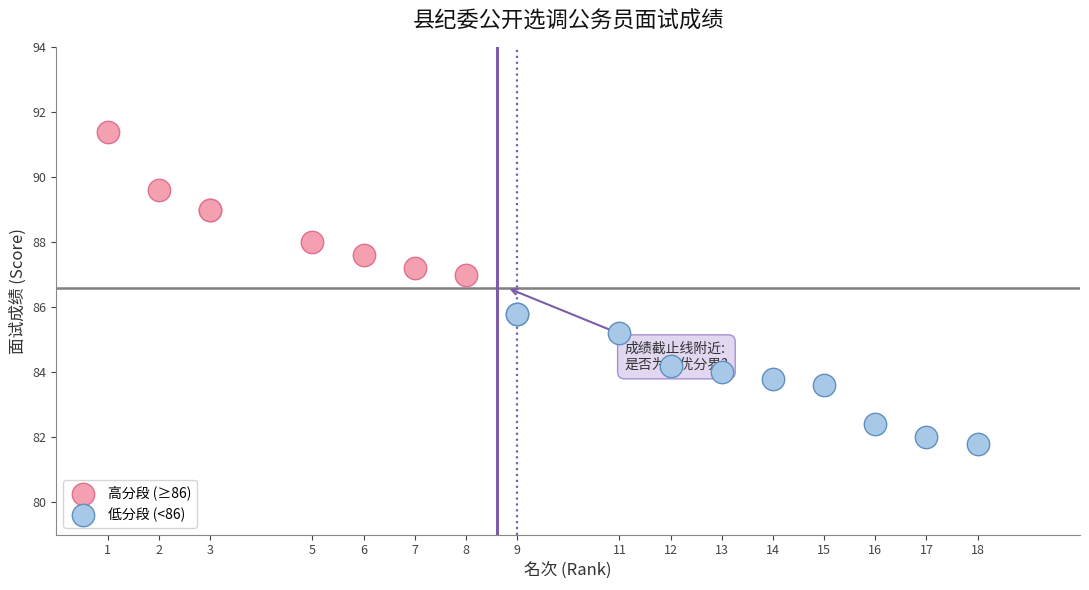

Which series reaches the minimum Y coordinate?

低分段 (<86)